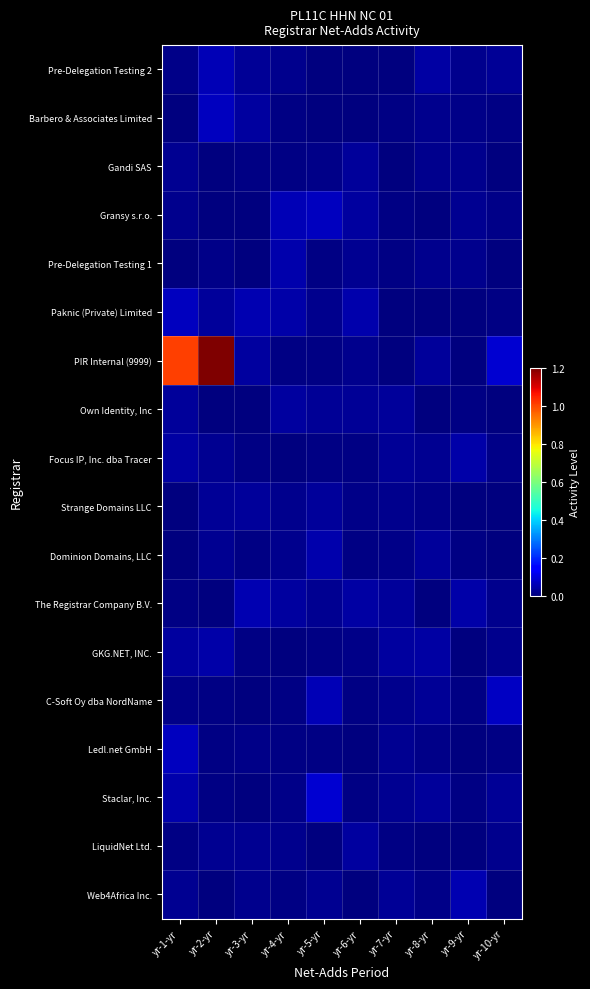

At how many categories does at least one series exceed 0?

10